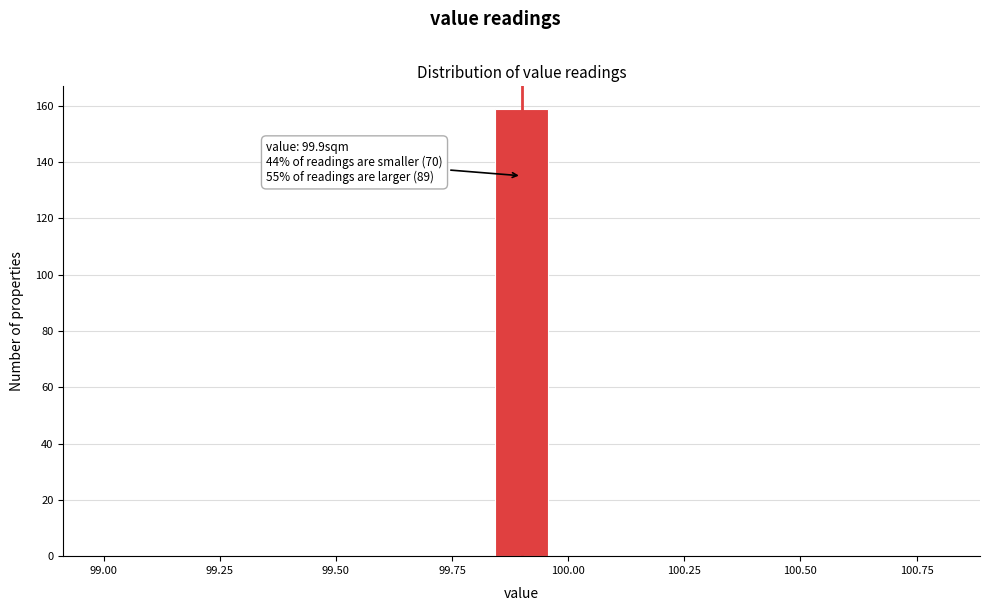

Read against the x-axis, roughly where is the centre of the tallest bar?

99.90